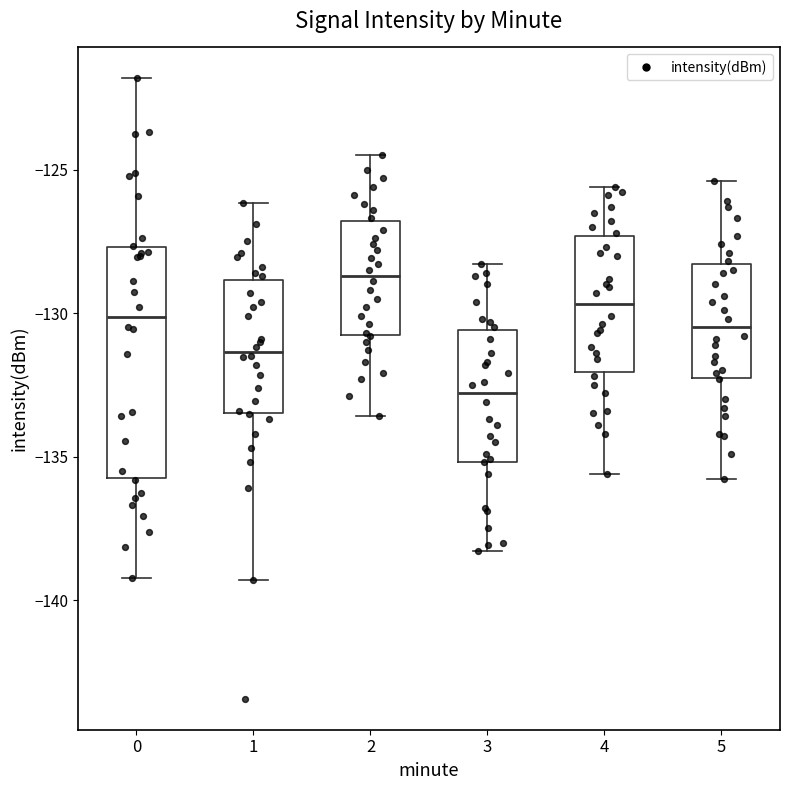

Comparing the boxes themselves (not the whiskers), which one is the tallest?

0